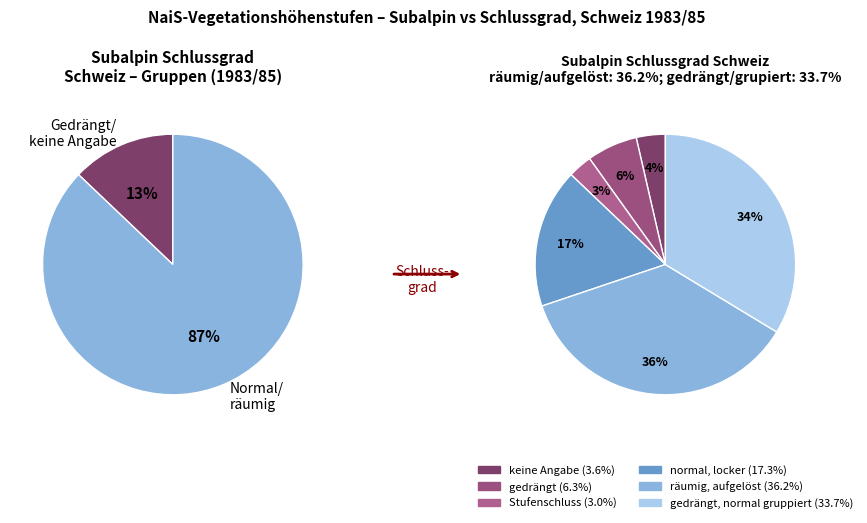

Count the number of slices in the pie.

6